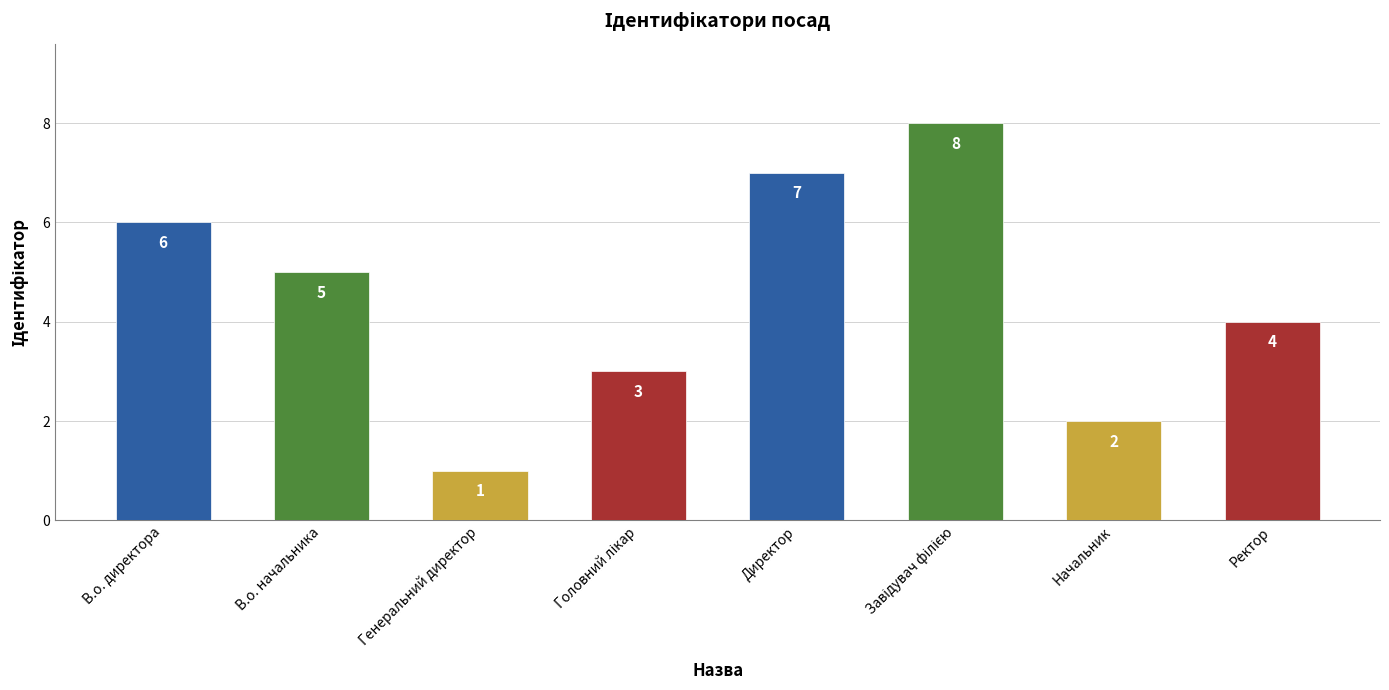

True or false: the data shows 2 at Директор.

False